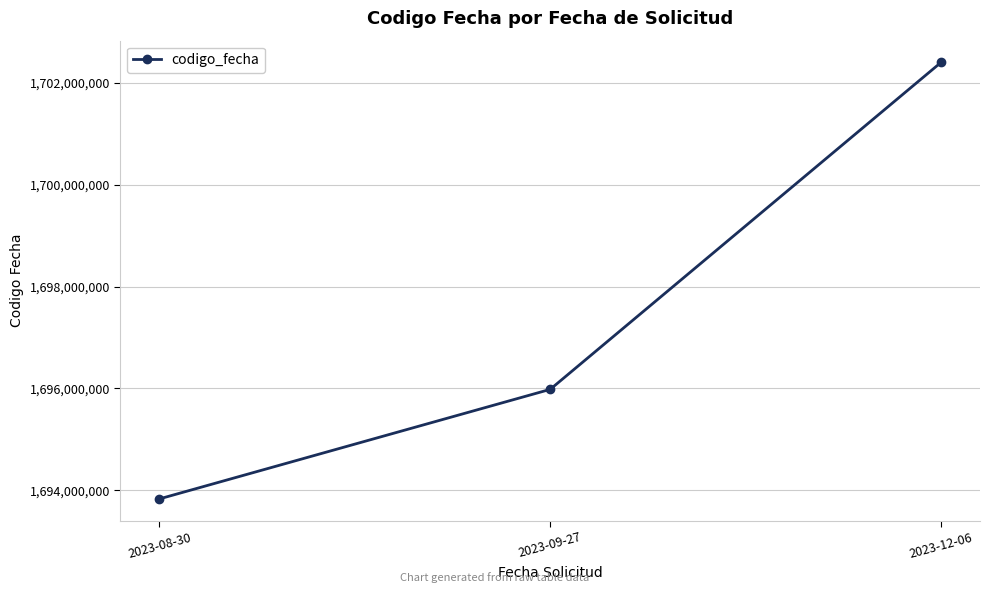

Is it true that the value at 2023-09-27 is 2411219234?

False